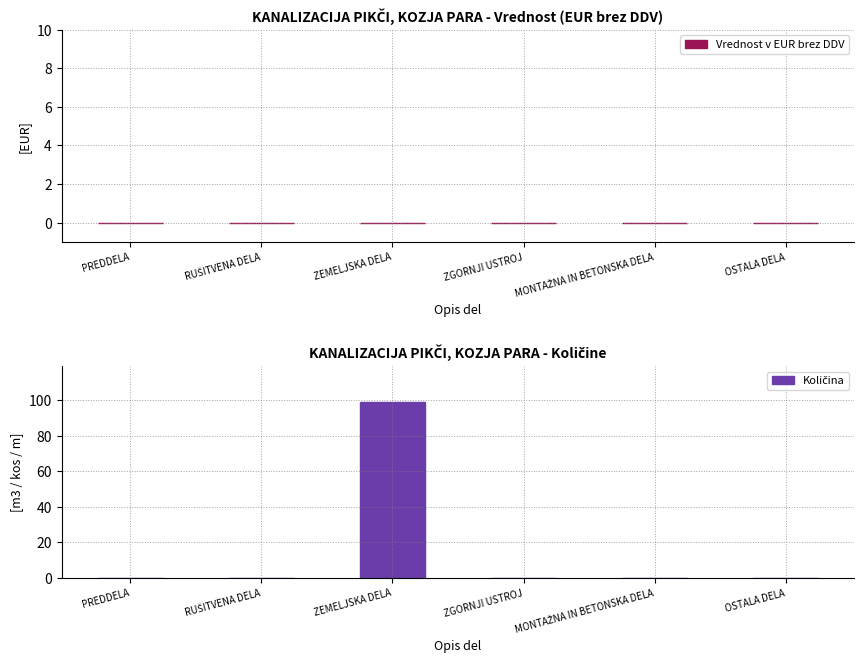

True or false: the data shows 62.9 at OSTALA DELA.

False